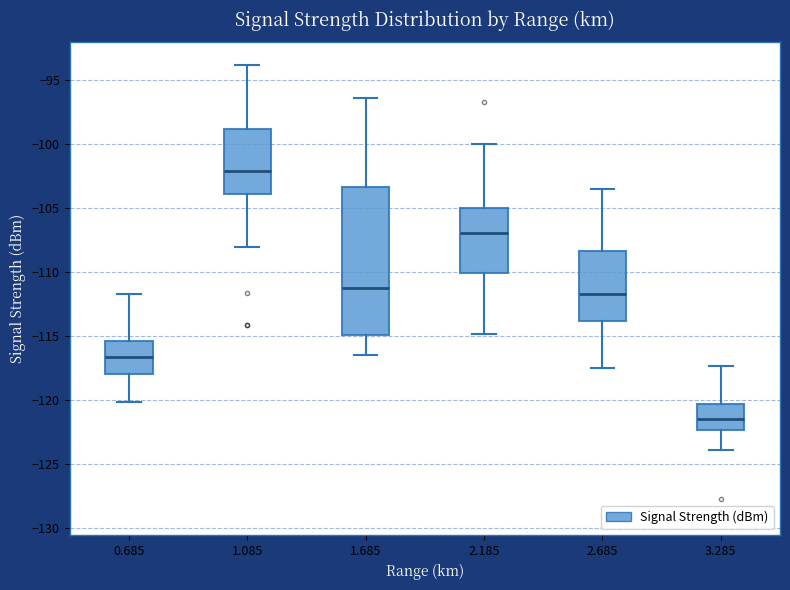

Reading left to right, transcribe this box plot: for each box, give where its median line is, the range the box spans, and where its two whiskers end, as read against the y-axis. The values are not printed on the chart, so give them approximately, as read against the axis.

0.685: median -116.5, box -118.0 to -115.5, whiskers -120.0 to -111.5
1.085: median -102.0, box -104.0 to -99.0, whiskers -108.0 to -94.0
1.685: median -111.0, box -115.0 to -103.5, whiskers -116.5 to -96.5
2.185: median -107.0, box -110.0 to -105.0, whiskers -115.0 to -100.0
2.685: median -111.5, box -114.0 to -108.5, whiskers -117.5 to -103.5
3.285: median -121.5, box -122.5 to -120.5, whiskers -124.0 to -117.5